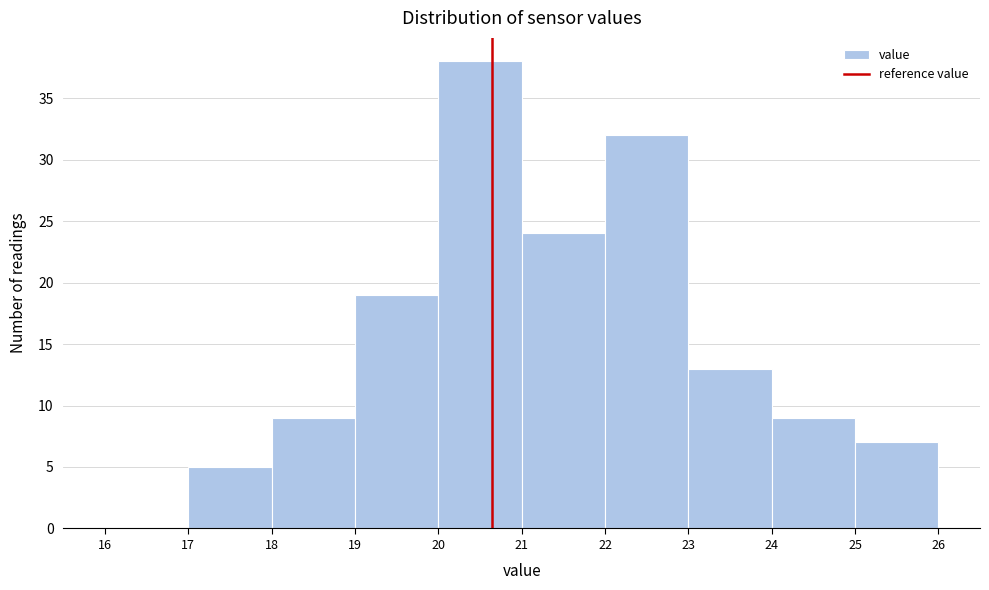

Over which range of the x-axis is the bar tallest?

20 to 21